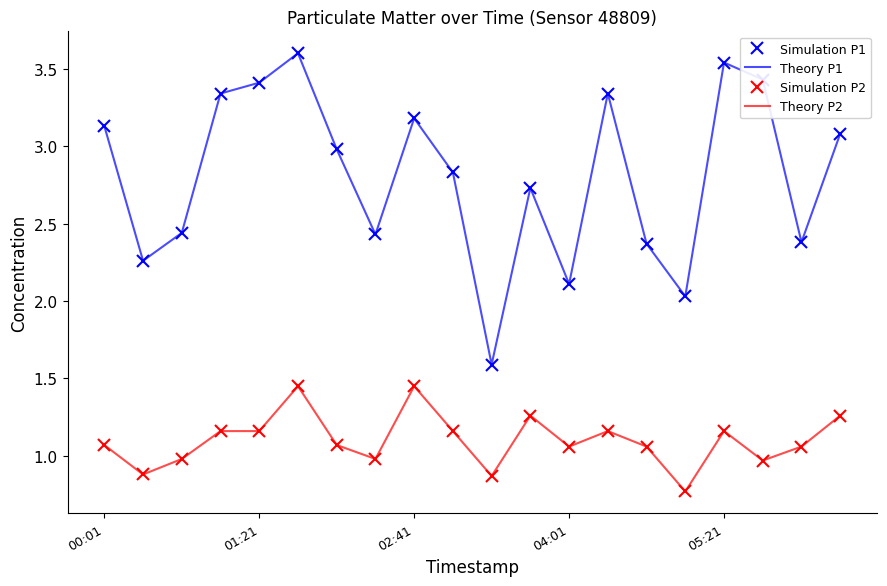

What is the highest value of the Simulation P1 series?

3.6